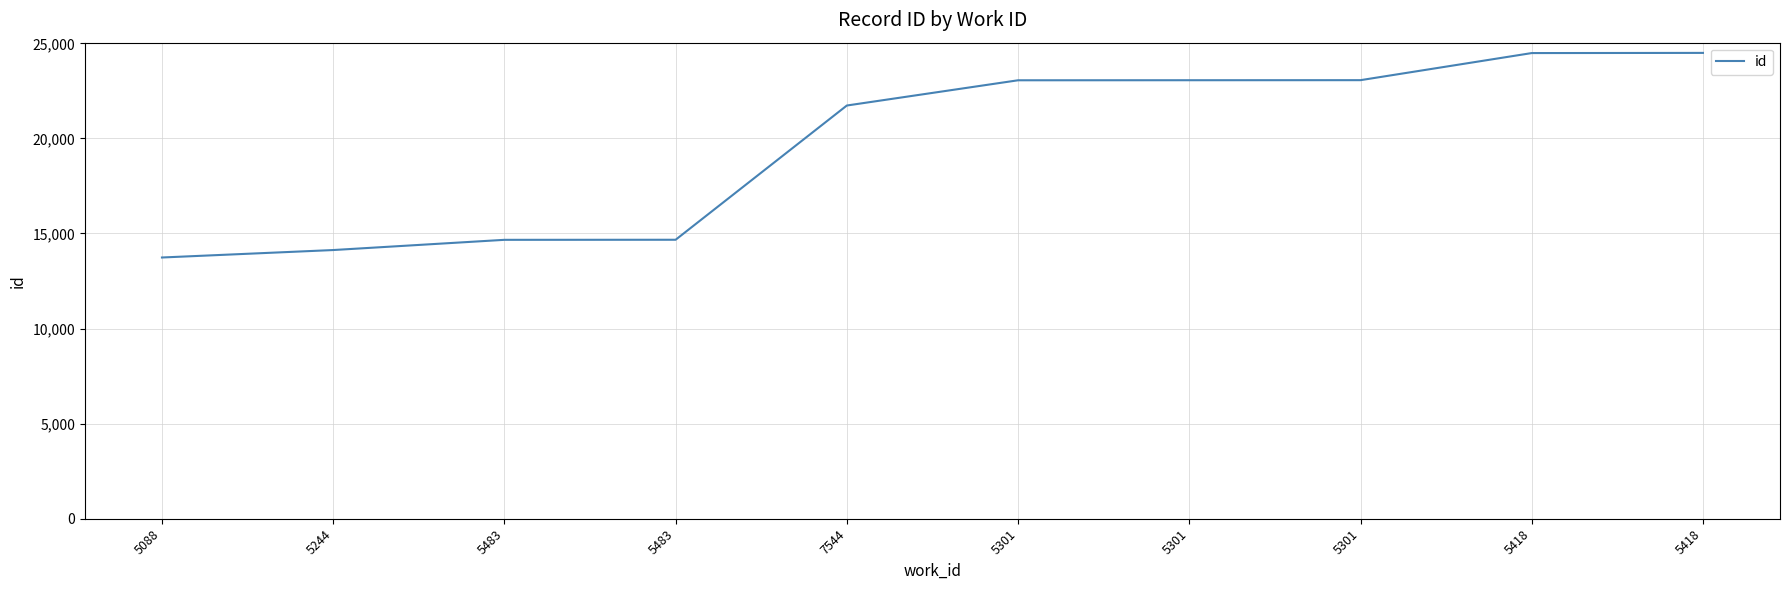

Rank the categories by value from lowest to highest.

5088, 5244, 5483, 5483, 7544, 5301, 5301, 5301, 5418, 5418